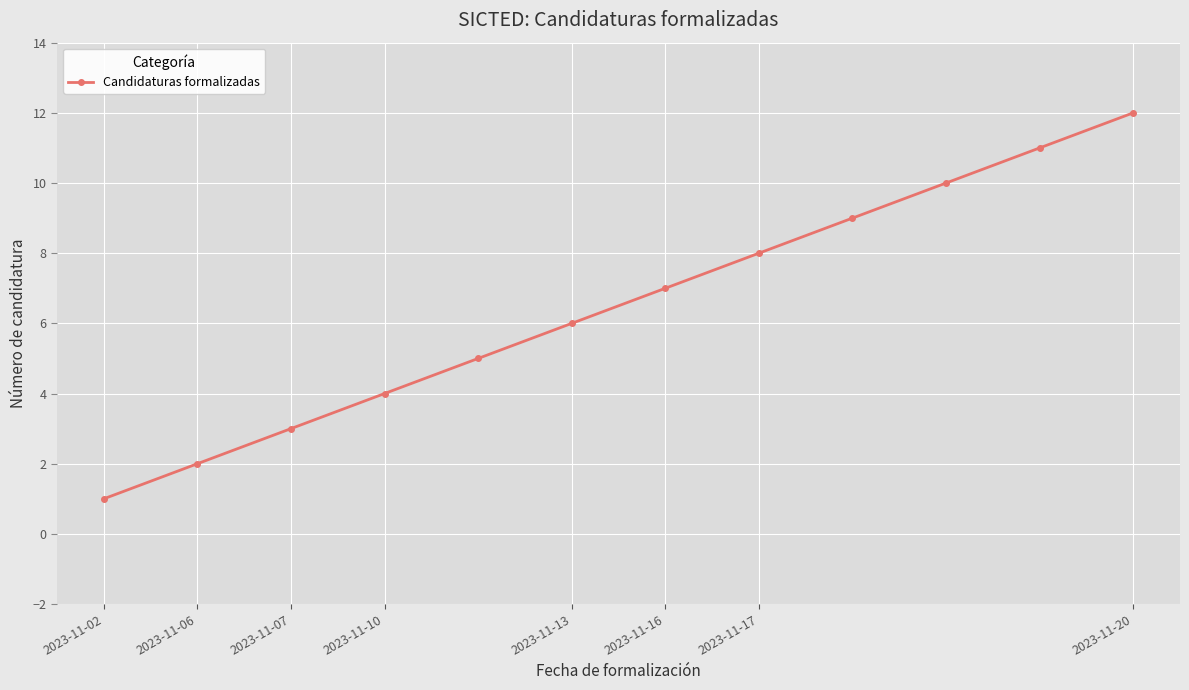

True or false: there are more than 1 points higher than both neighbors.

False